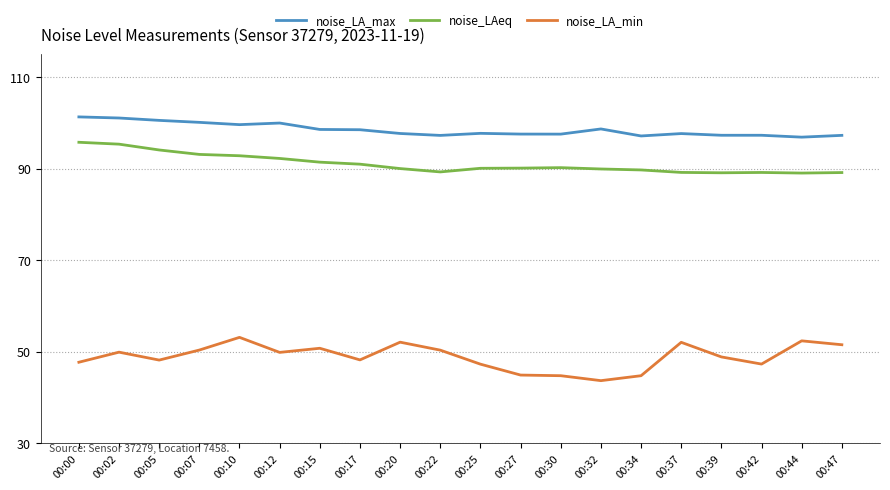

At how many categories does at least one series exceed 61?

20